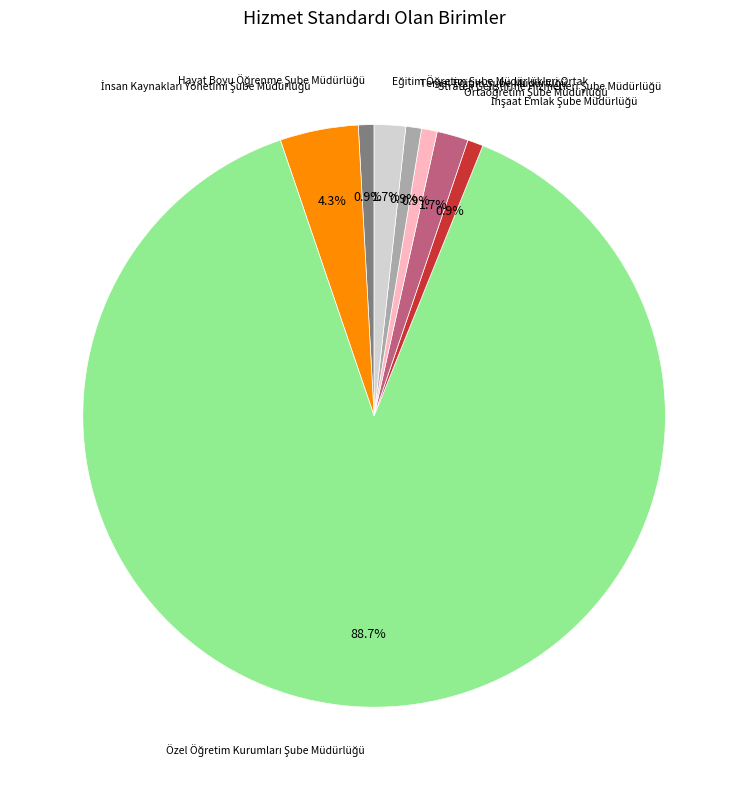

Is there a majority slice in this chart?

Yes